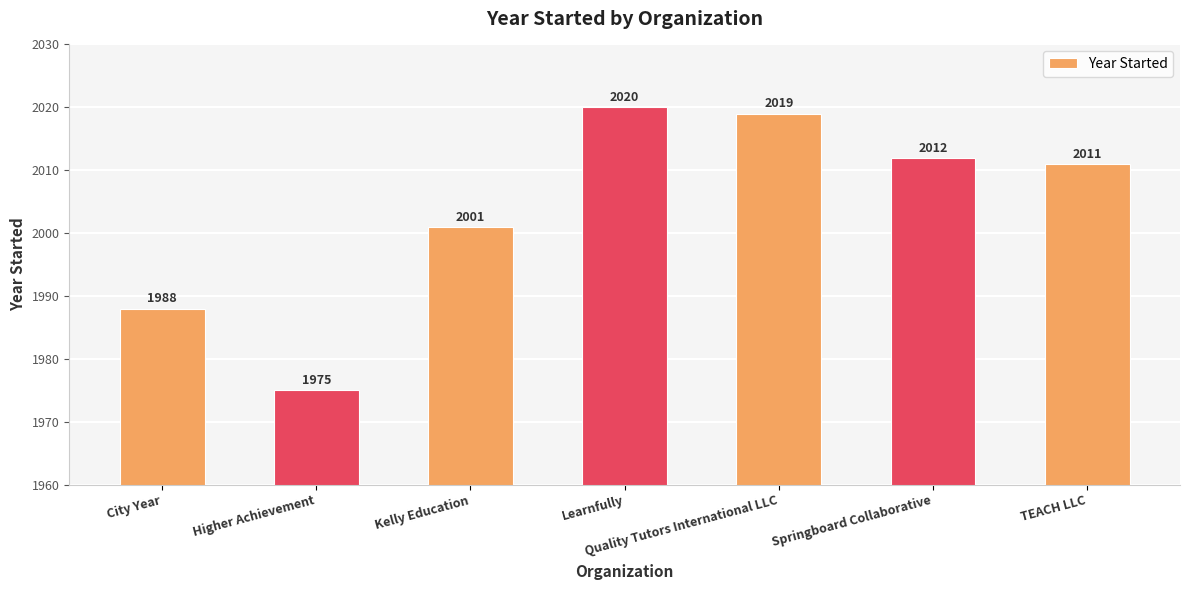

What is the sum of the values at TEACH LLC and Higher Achievement?

3986